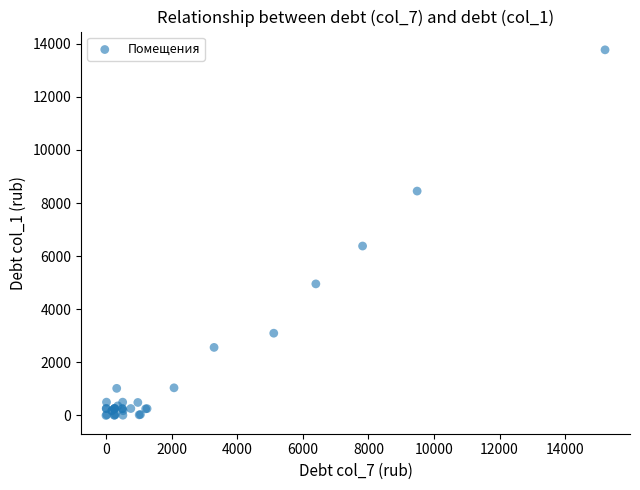

What Y value in the scatter plot is closest to 6886?

6382.2